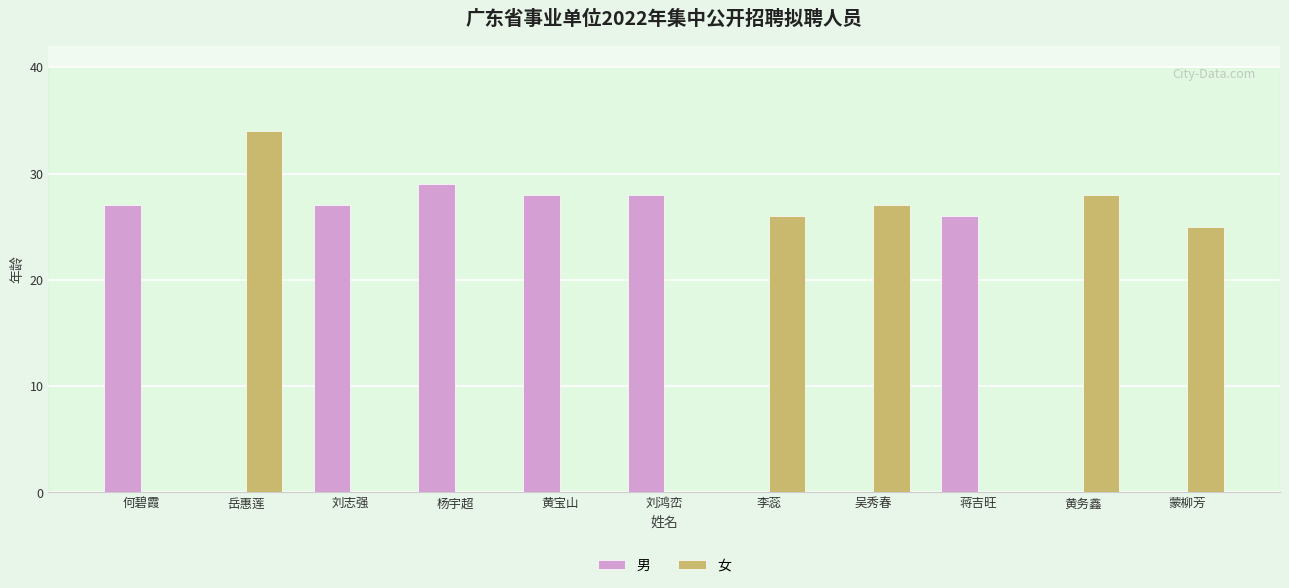

Which series has the largest total across all categories?

男